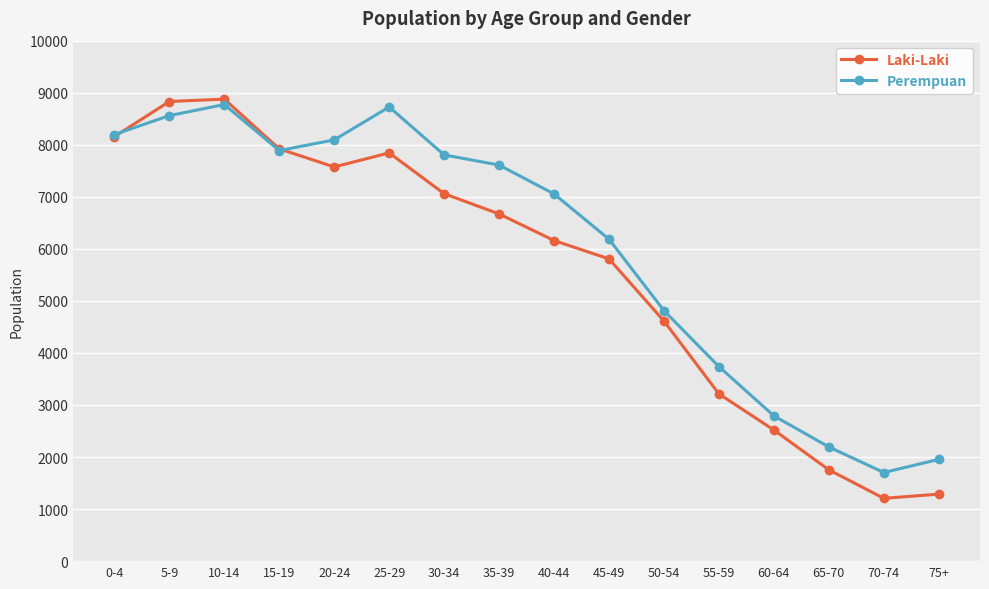

Where is Perempuan nearest to the value 5238?

50-54